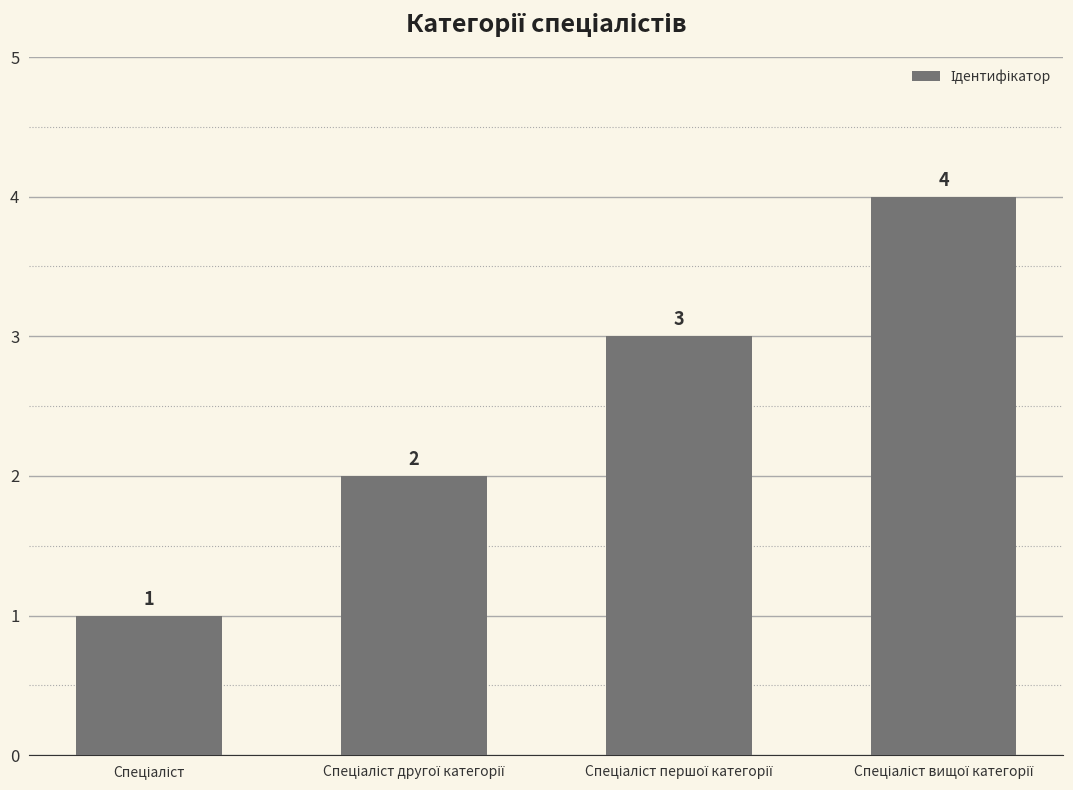

What is the sum of all values?

10